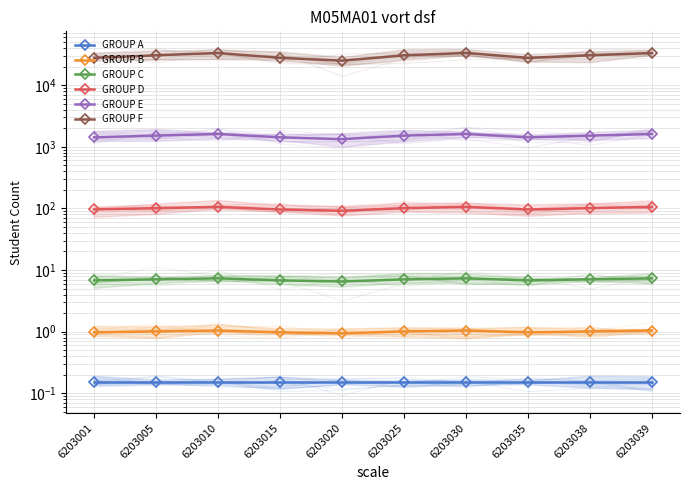

Is the value of GROUP A at 6203001 greater than the value of GROUP F at 6203038?

No